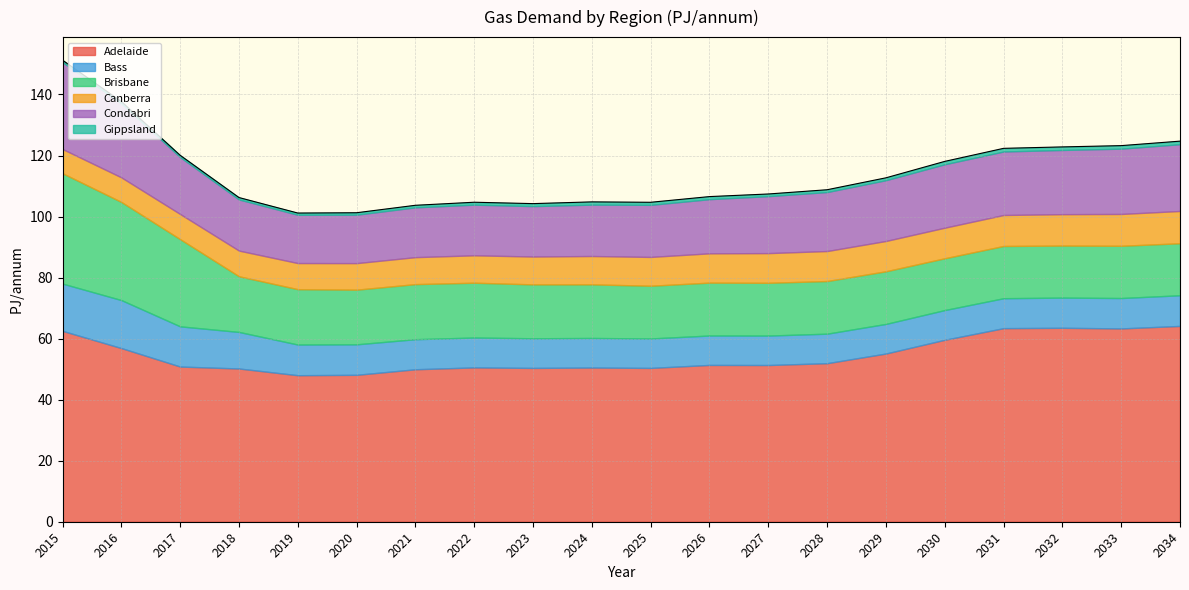

Where is Brisbane nearest to the value 26?

2017